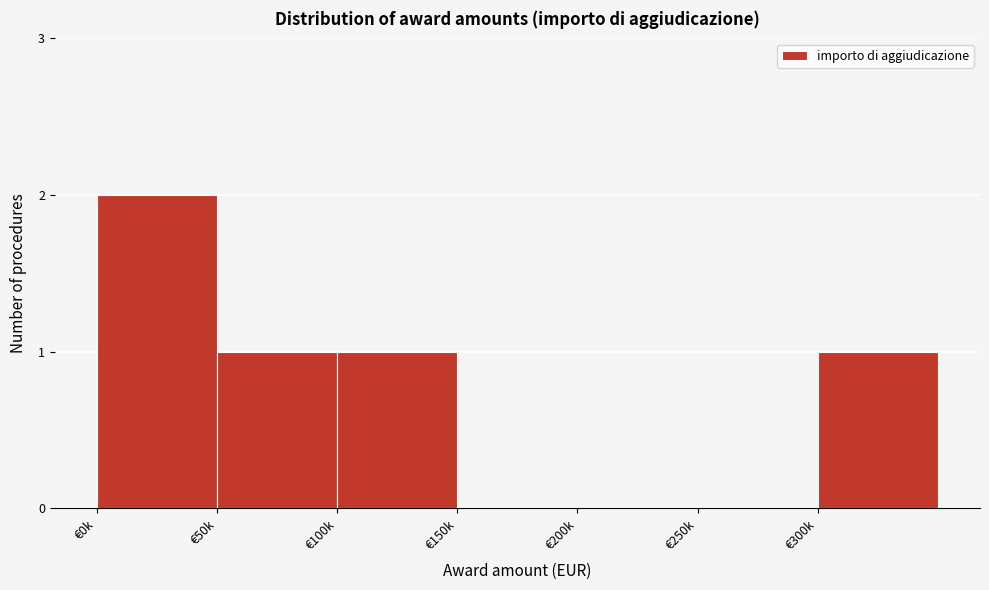

Reading left to right, list all the values displayed in this chart.

€0k=2	€50k=1	€100k=1	€150k=0	€200k=0	€250k=0	€300k=1